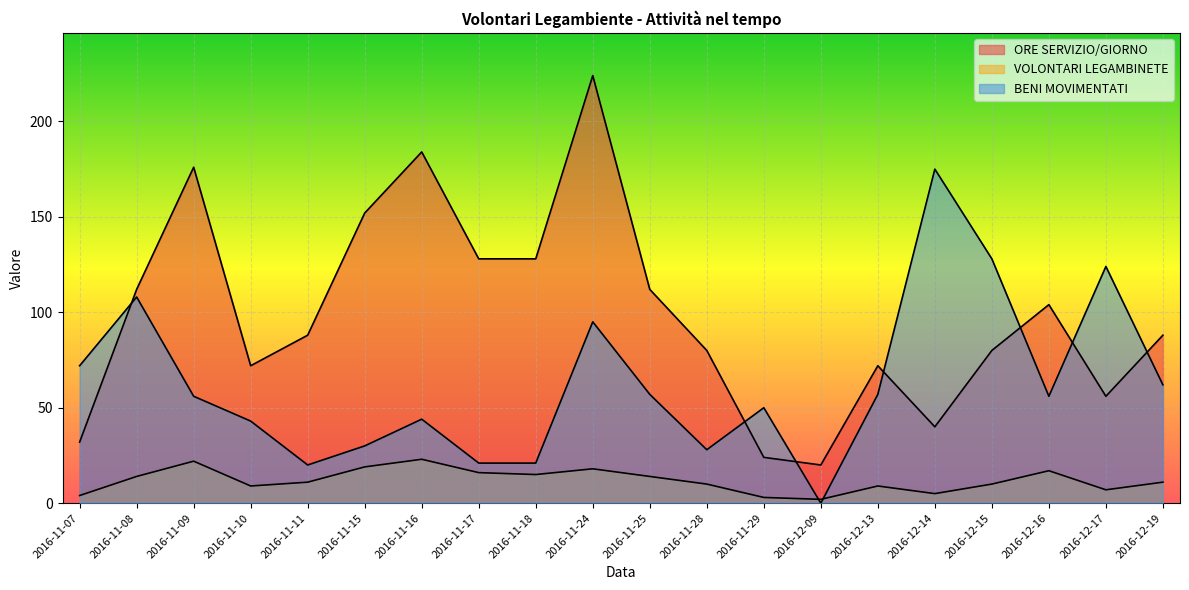

How many lines are shown in the chart?

3